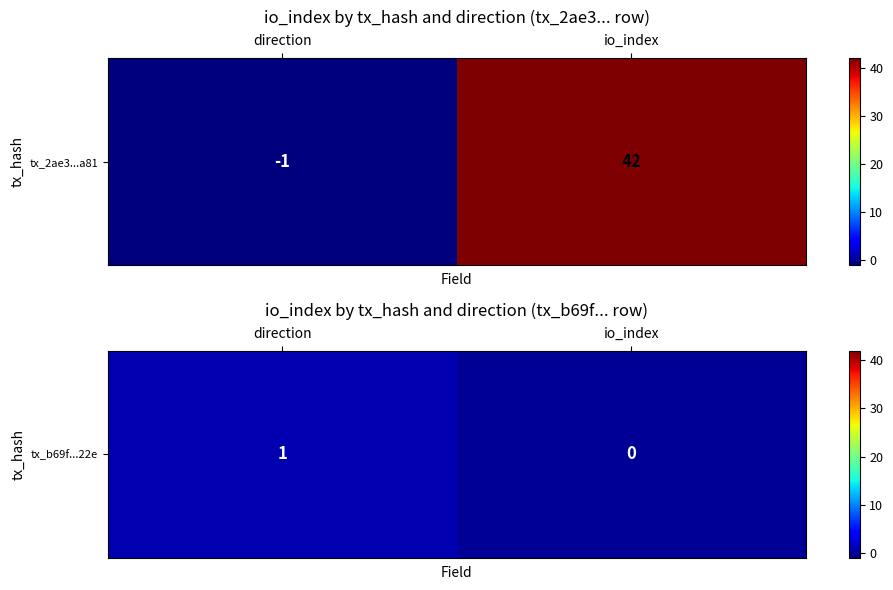

What value does the data have at direction?

1